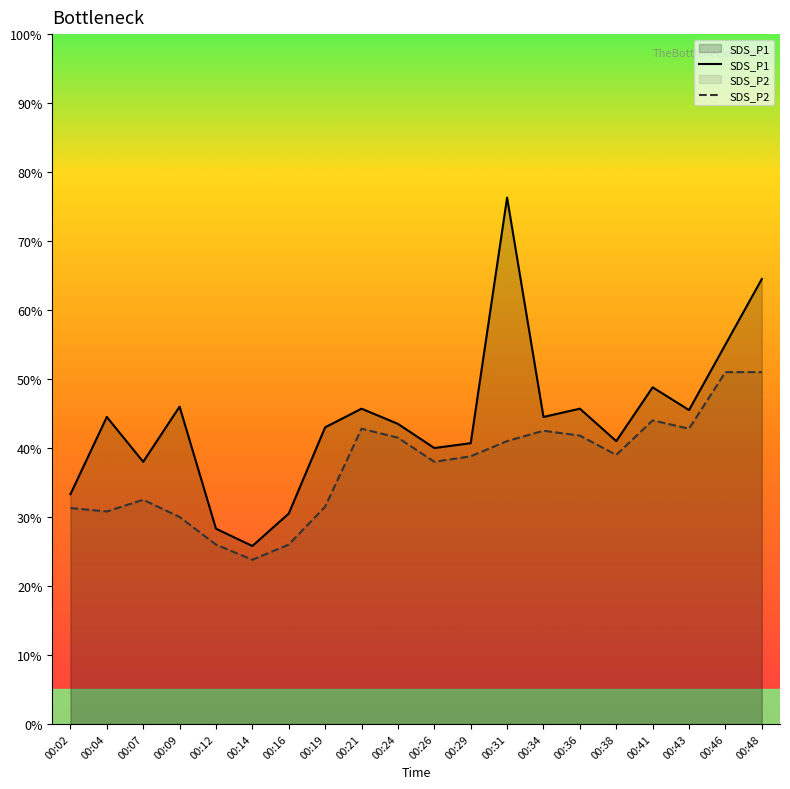

What is the spread (max minus min) of values at 00:16?

0.4